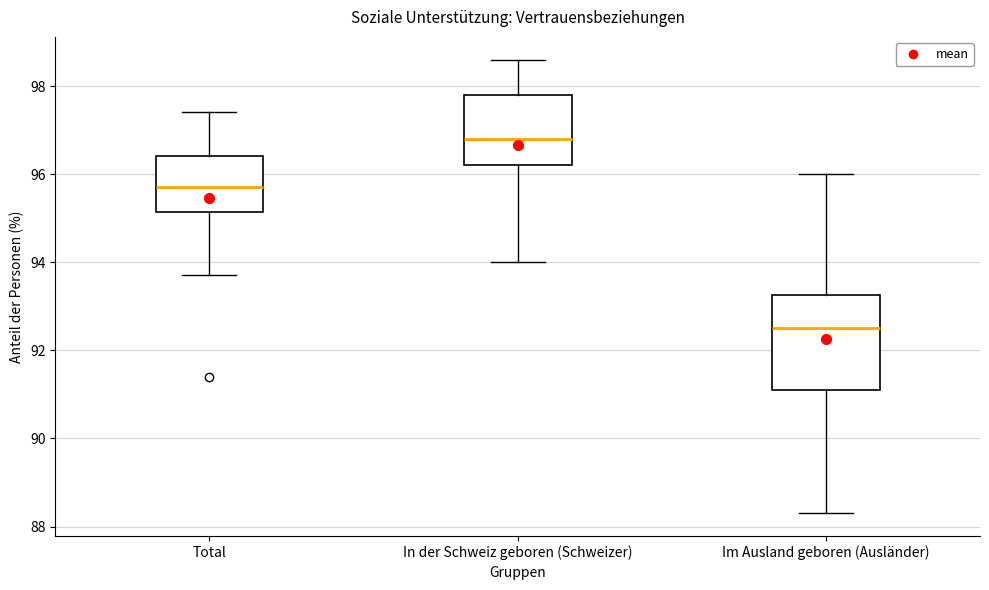

Reading left to right, transcribe this box plot: for each box, give where its median line is, the range the box spans, and where its two whiskers end, as read against the y-axis. The values are not printed on the chart, so give them approximately, as read against the axis.

Total: median 95.8, box 95.2 to 96.4, whiskers 93.8 to 97.4
In der Schweiz geboren (Schweizer): median 96.8, box 96.2 to 97.8, whiskers 94.0 to 98.6
Im Ausland geboren (Ausländer): median 92.6, box 91.2 to 93.2, whiskers 88.4 to 96.0